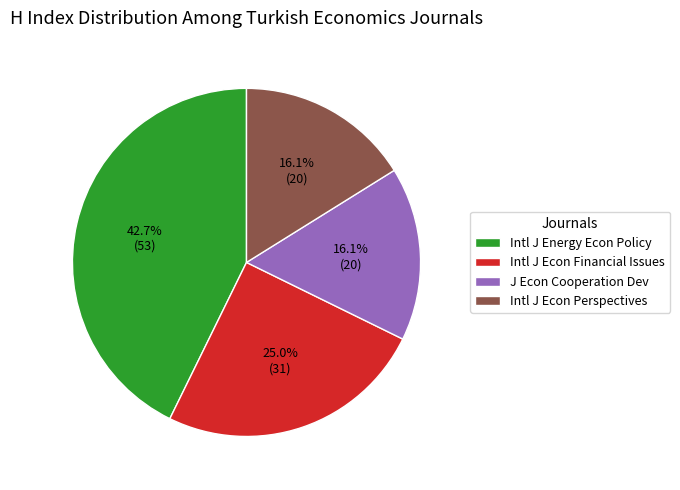

What percentage is NOT represented by Intl J Econ Financial Issues?

75.0%